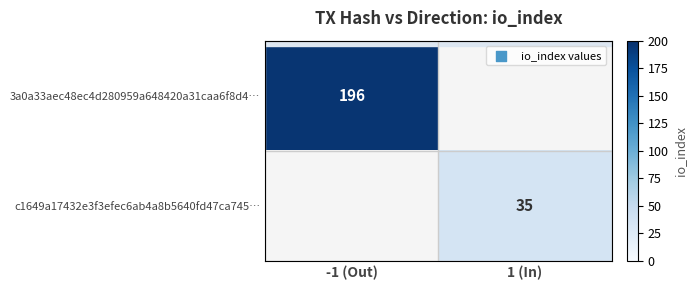

Is it true that c1649a17432e3f3efec6ab4a8b5640fd47ca745… equals 35 at 1 (In)?

True